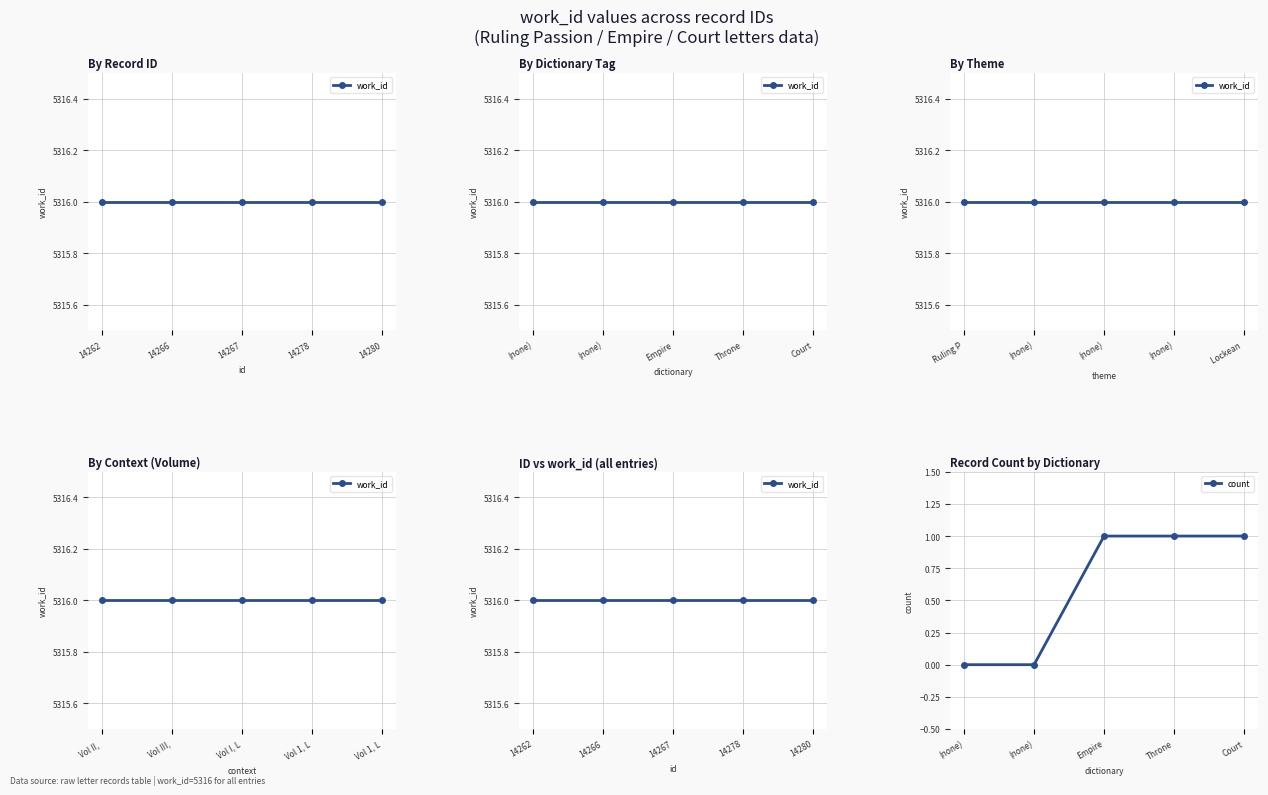

Count the number of categories in the chart.

5